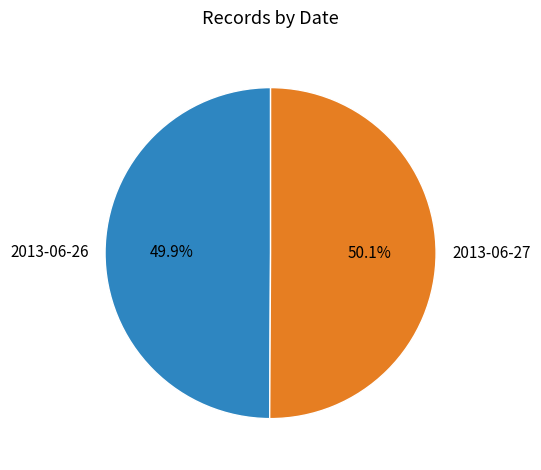

Count the number of slices in the pie.

2